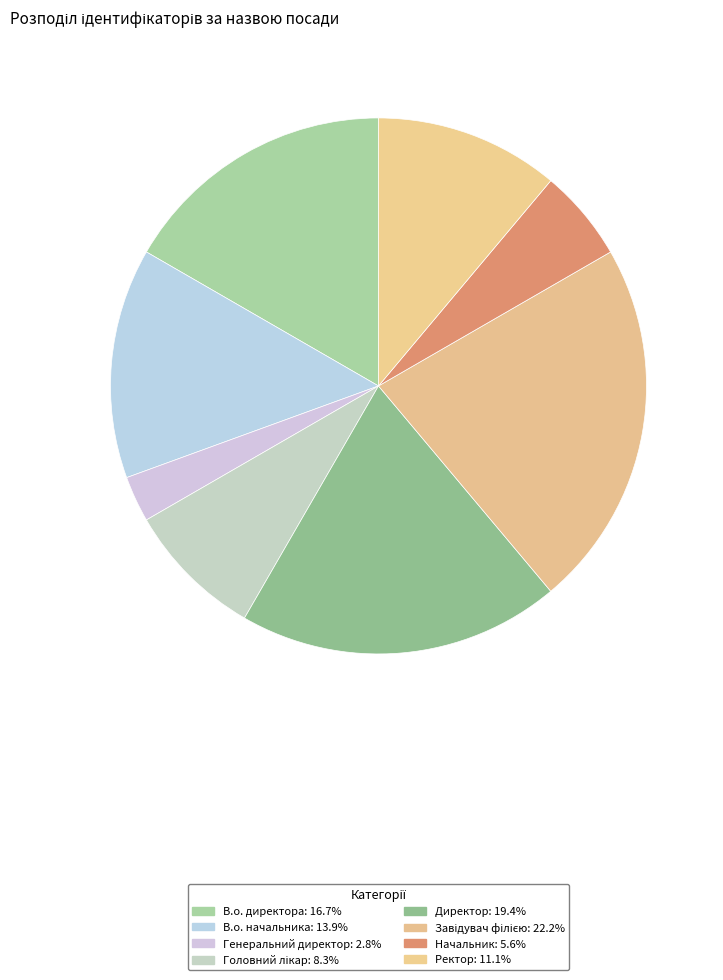

Which category has the biggest portion of the pie?

Завідувач філією